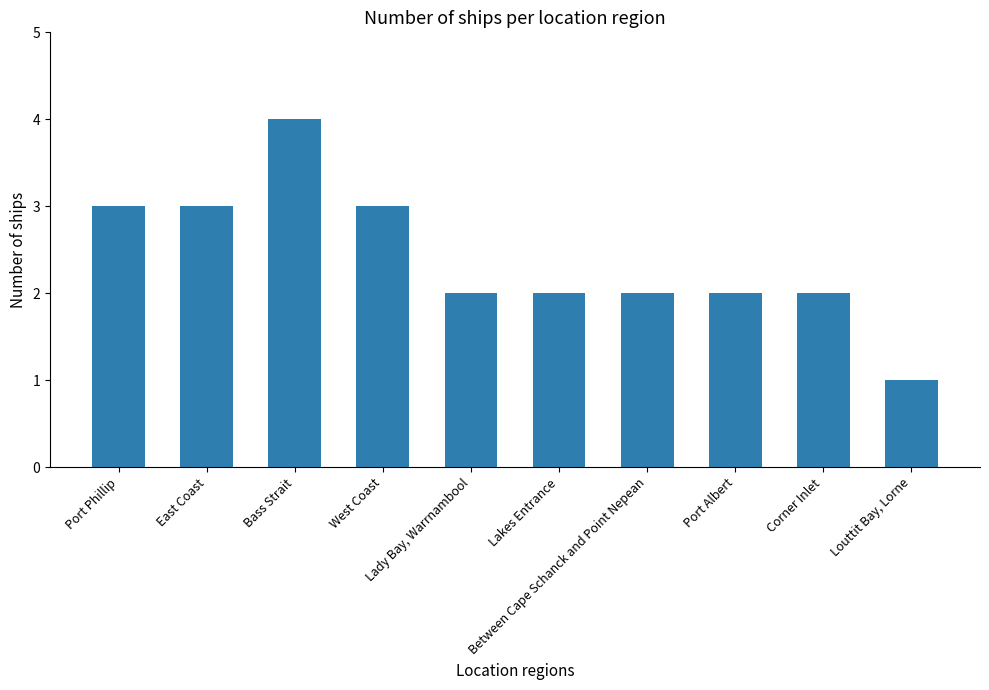

What is the minimum value shown in the chart?

1